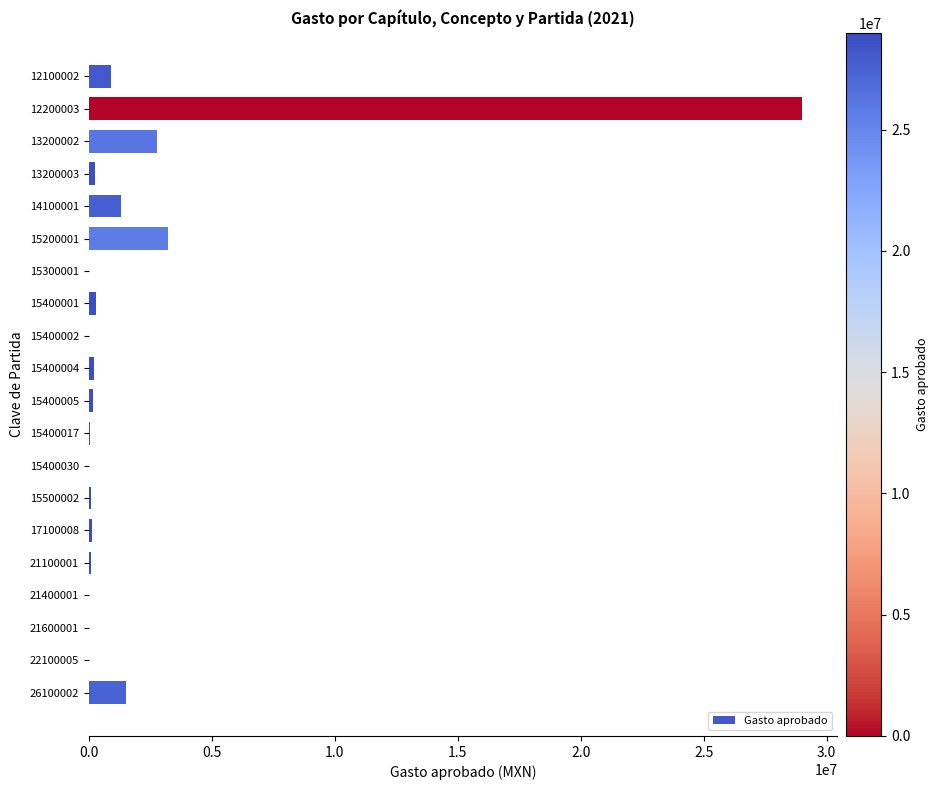

What is the maximum value shown in the chart?

28987576